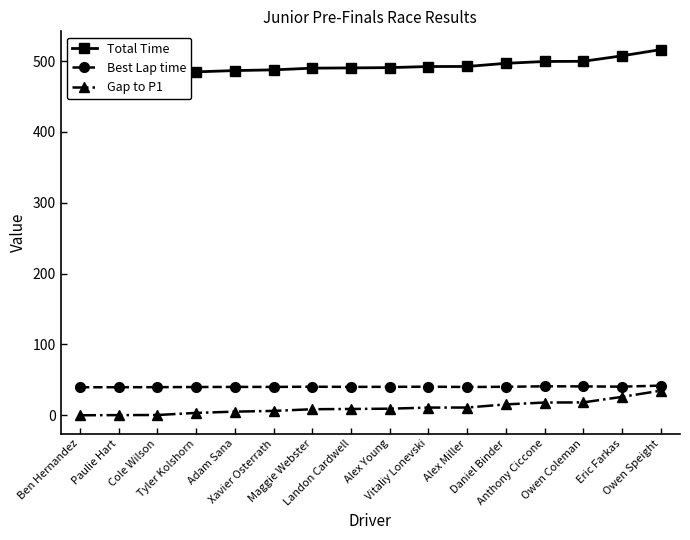

What is the sum of the Total Time values at Alex Miller and Adam Sana?

979.2